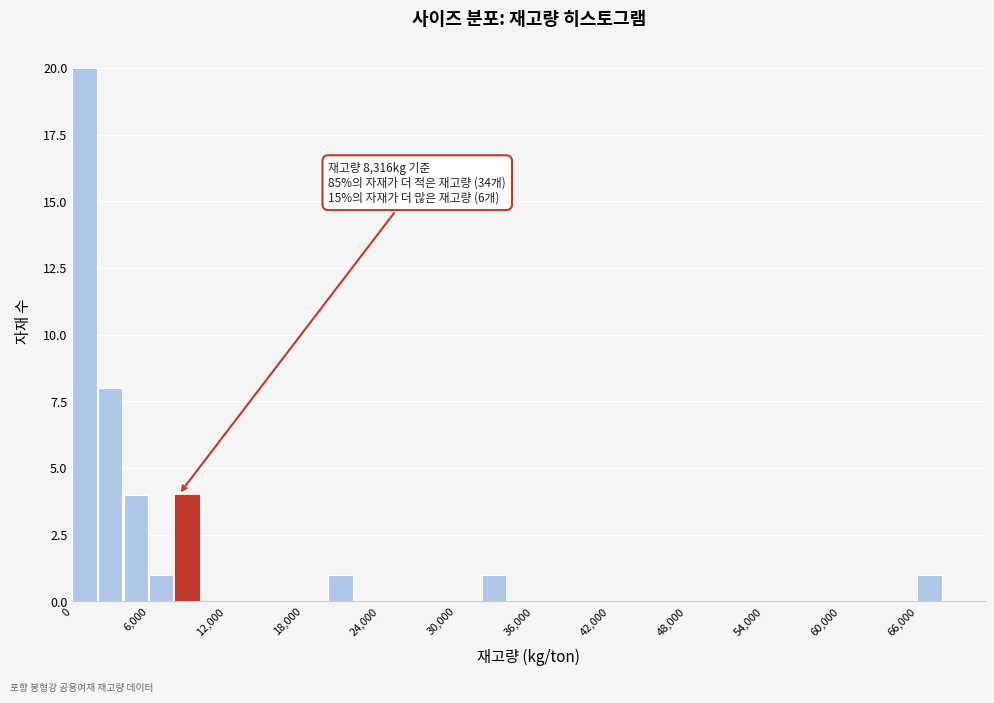

Around what value on the x-axis is the tallest bar? Give the approximate position of its centre, as read against the axis.

1000